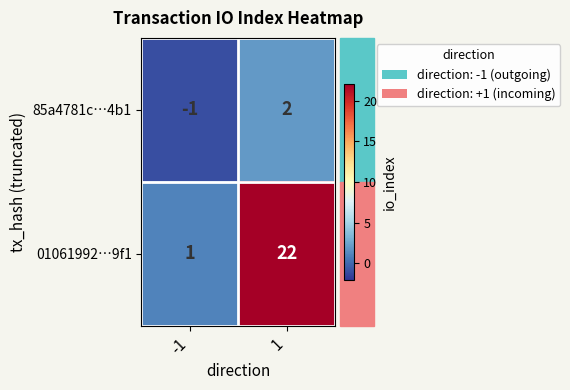

Is the value of 85a4781c…4b1 at -1 greater than the value of 01061992…9f1 at -1?

No